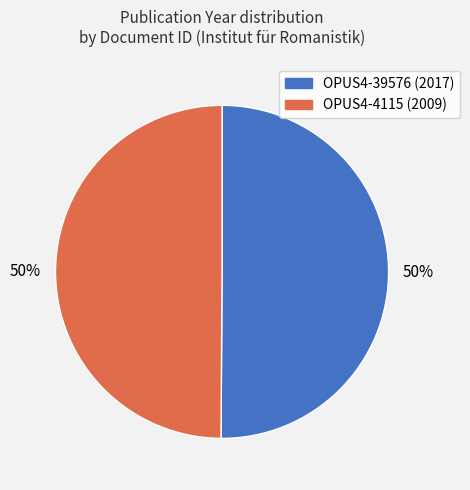

Combined, do OPUS4-4115 and OPUS4-39576 account for over 50%?

Yes